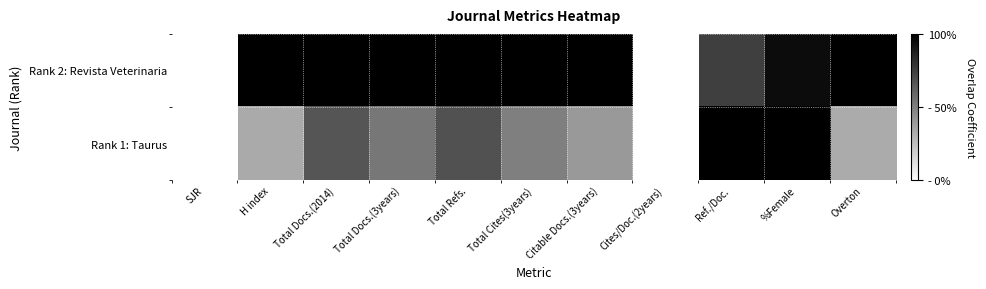

Reading left to right, what are all the values shown in this chart?

Rank 2: Revista Veterinaria: SJR=0.0	H index=1.0	Total Docs.(2014)=1.0	Total Docs.(3years)=1.0	Total Refs.=1.0	Total Cites(3years)=1.0	Citable Docs.(3years)=1.0	Cites/Doc.(2years)=0.0	Ref./Doc.=0.8	%Female=1.0	Overton=1.0
Rank 1: Taurus: SJR=0.0	H index=0.3	Total Docs.(2014)=0.7	Total Docs.(3years)=0.5	Total Refs.=0.7	Total Cites(3years)=0.5	Citable Docs.(3years)=0.4	Cites/Doc.(2years)=0.0	Ref./Doc.=1.0	%Female=1.0	Overton=0.3